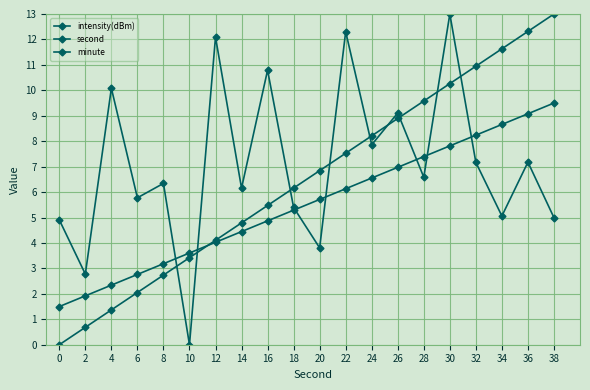

The minute series shows 9.7 at 26. True or false?

False